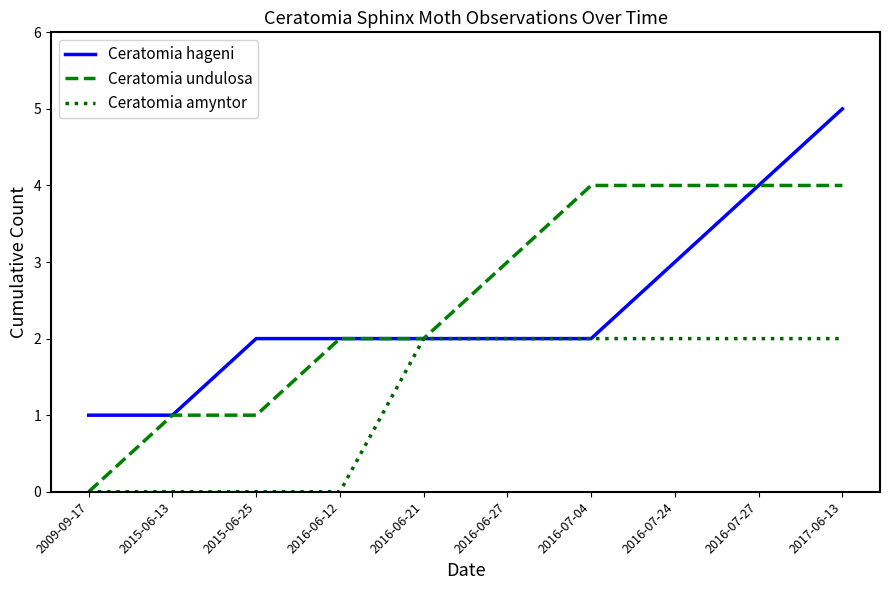

What position from the right is 2016-06-12?

7